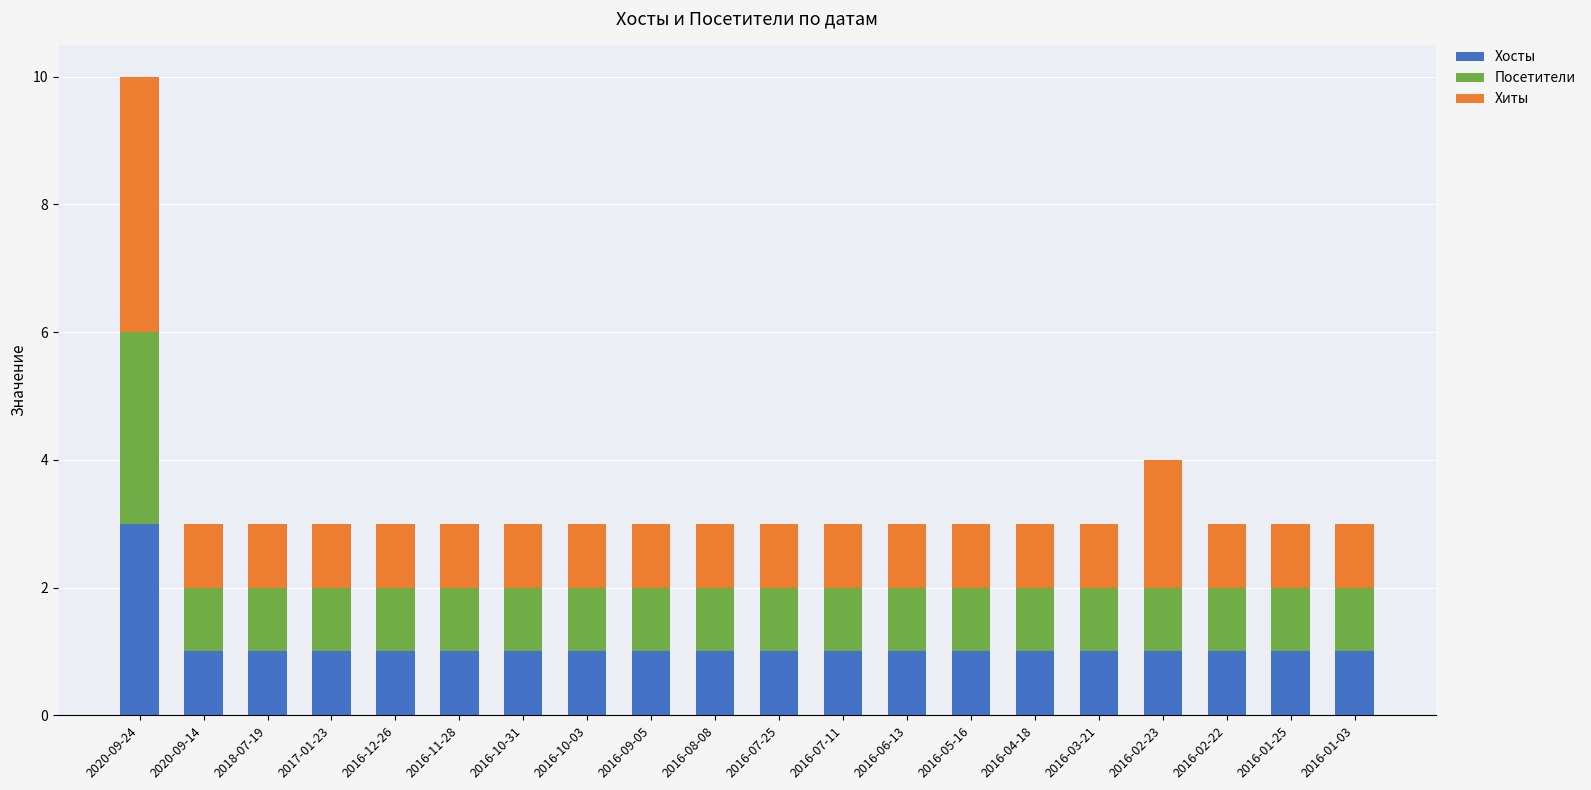

What is the highest value of the Хосты series?

3